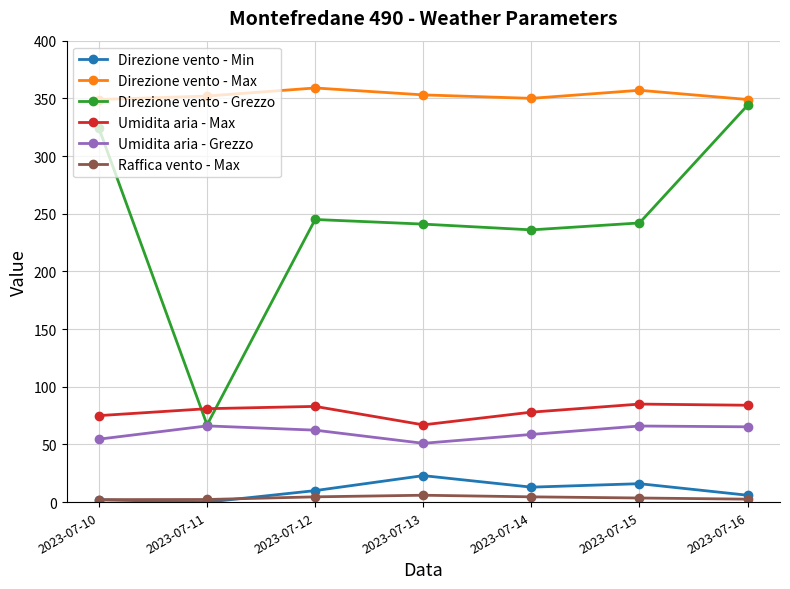

True or false: Direzione vento - Max and Direzione vento - Grezzo cross at least once.

False